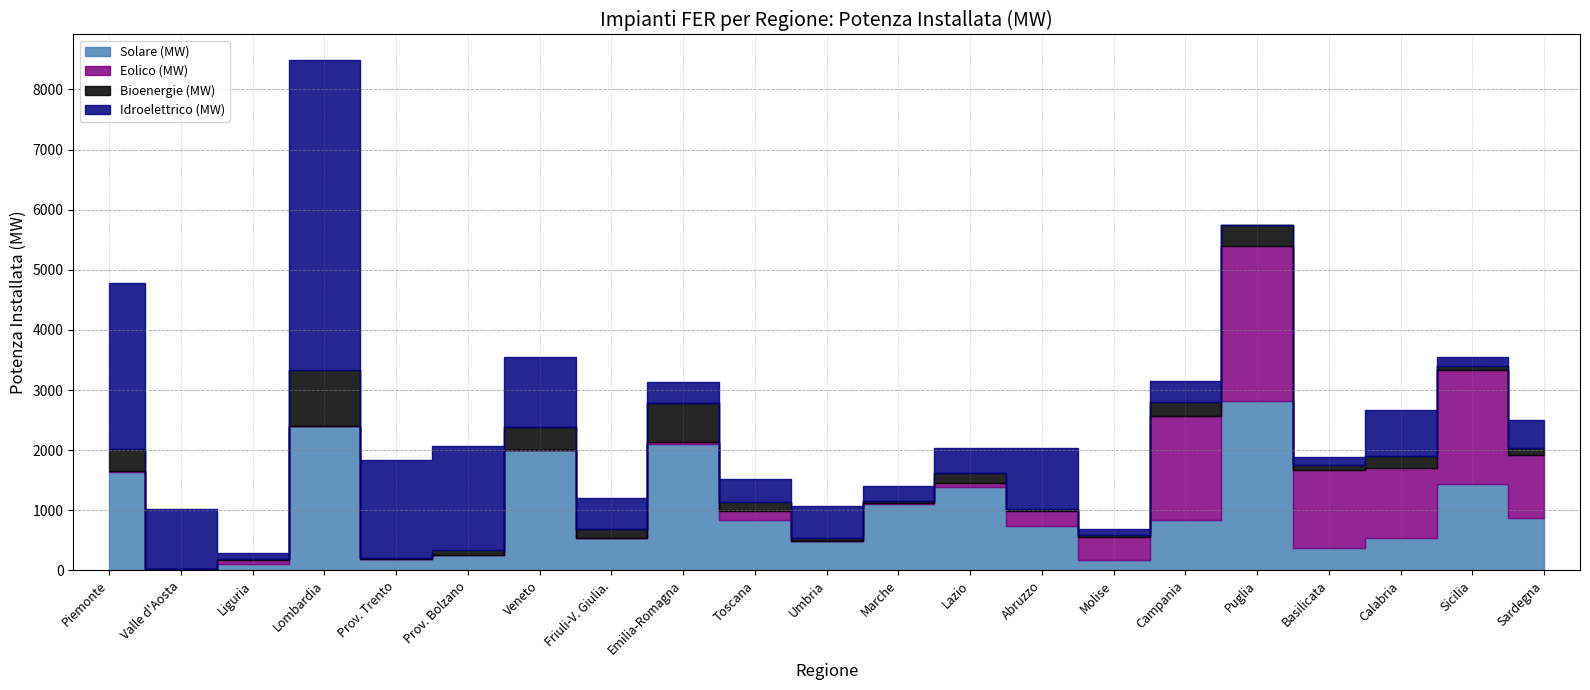

How many values in the Eolico (MW) series exceed 56?

11